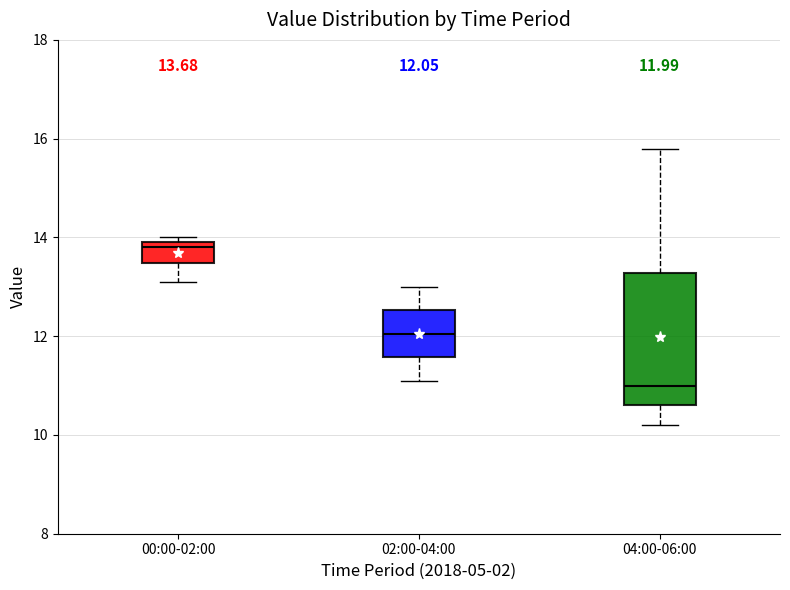

Which box is the tallest, from its lower edge to its upper edge?

04:00-06:00